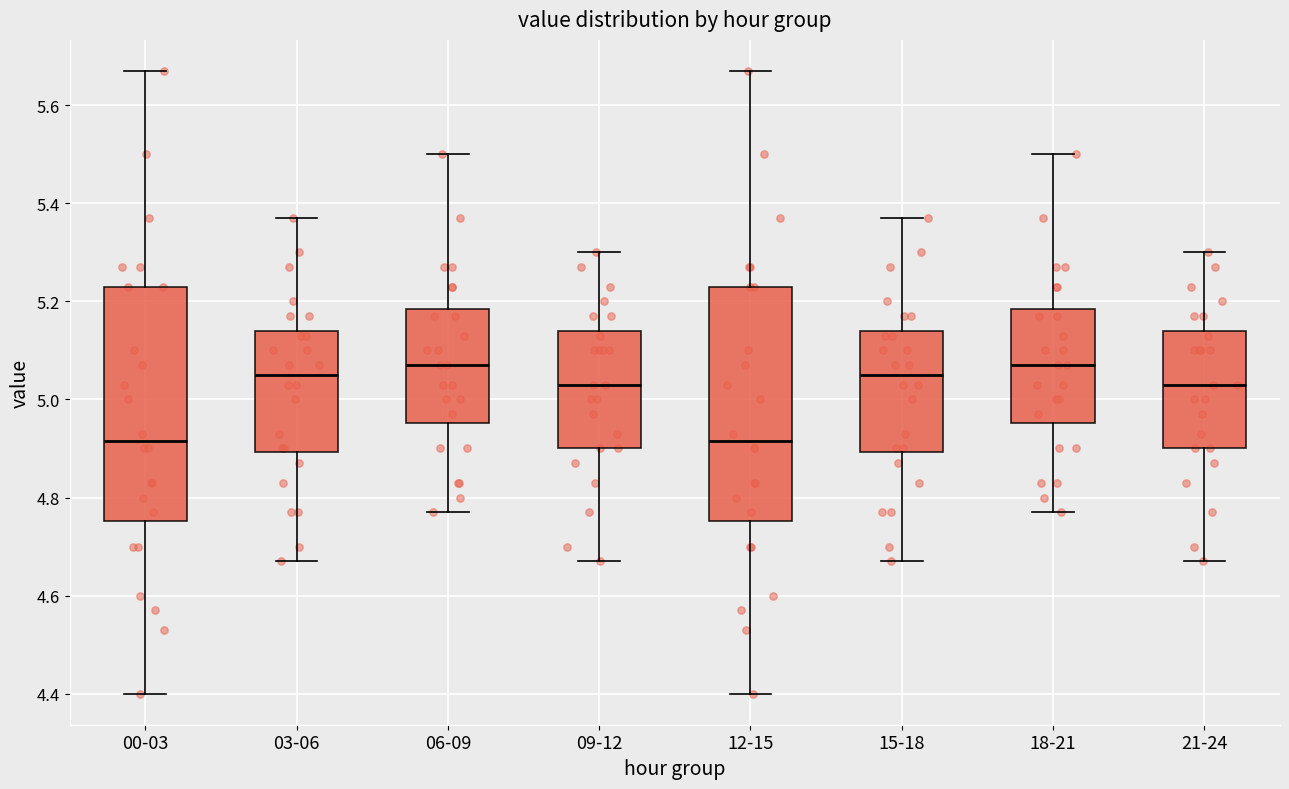

Where does the upper whisker of the box for 06-09 end on the y-axis? The values are not printed on the chart, so give them approximately, as read against the axis.

5.50